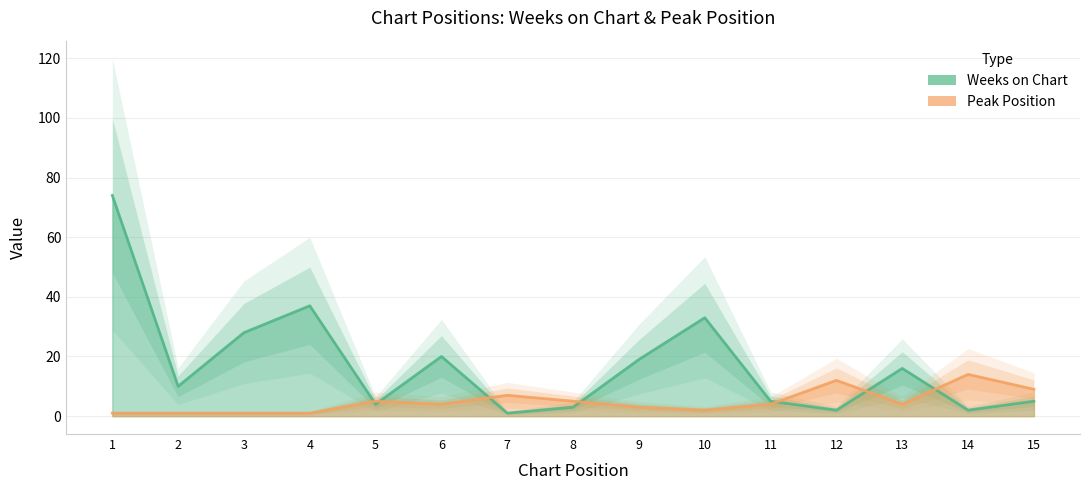

Reading right to left, what are all the values shown in this chart?

Weeks on Chart: 15=5	14=2	13=16	12=2	11=5	10=33	9=19	8=3	7=1	6=20	5=4	4=37	3=28	2=10	1=74
Peak Position: 15=9	14=14	13=4	12=12	11=4	10=2	9=3	8=5	7=7	6=4	5=5	4=1	3=1	2=1	1=1